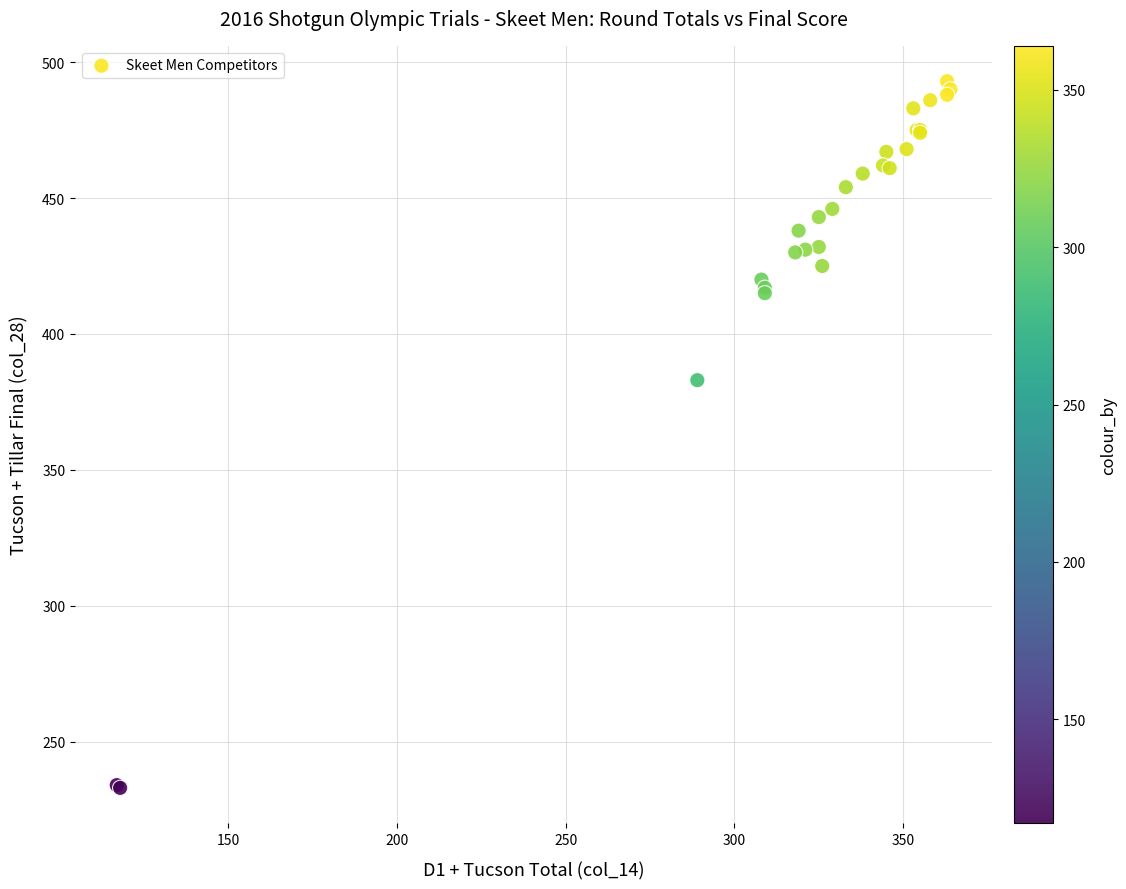

What Y value in the scatter plot is closest to 363?

383